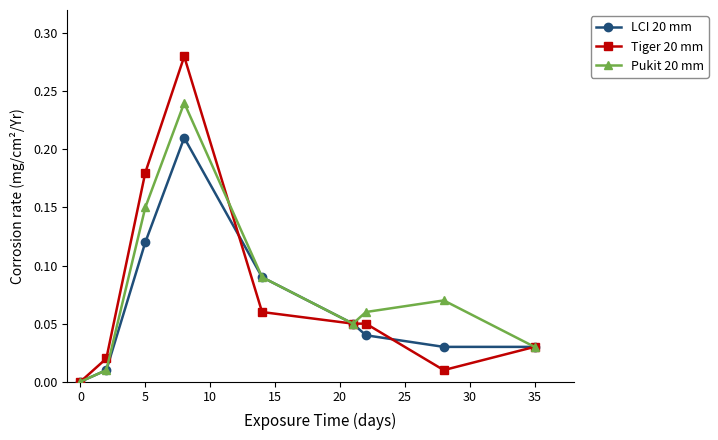

How many positive values does the Tiger 20 mm series have?

8